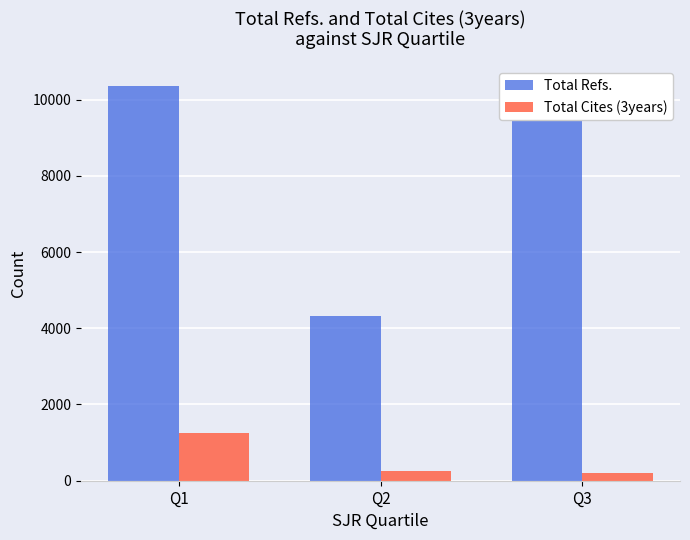

Is the value of Total Refs. at Q3 greater than the value of Total Cites (3years) at Q3?

Yes